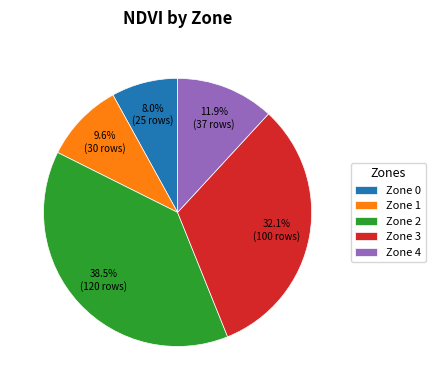

Combined, what portion of the pie is Zone 0 and Zone 3?

40.1%